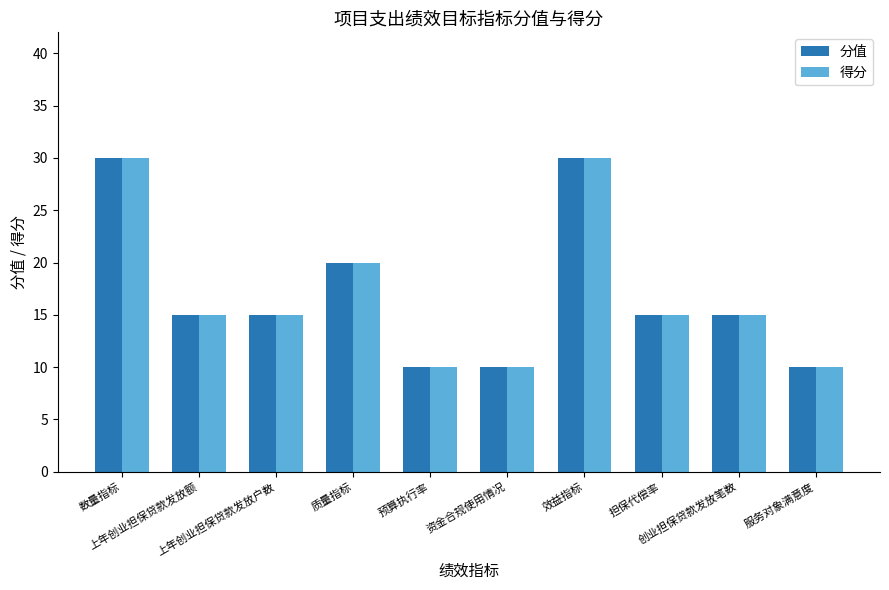

How many series are shown in this chart?

2